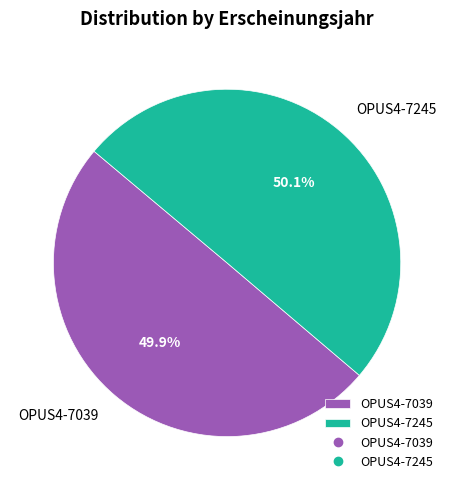

How many segments does this pie chart have?

2